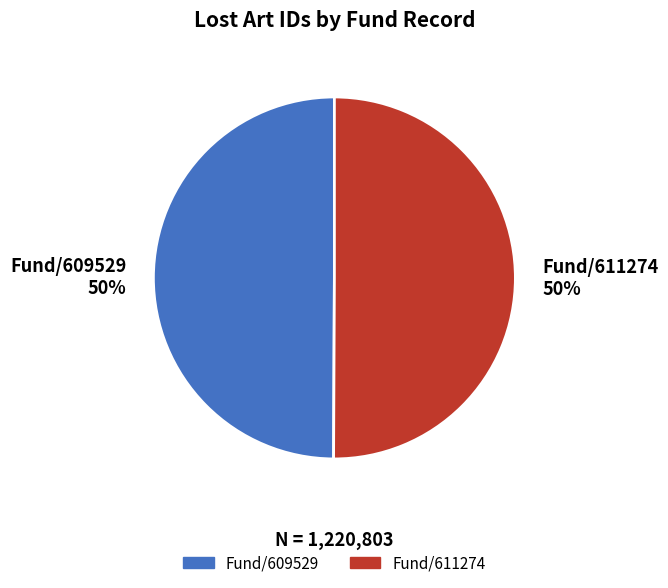

Do Fund/611274 and Fund/609529 together represent more than half of the pie?

Yes